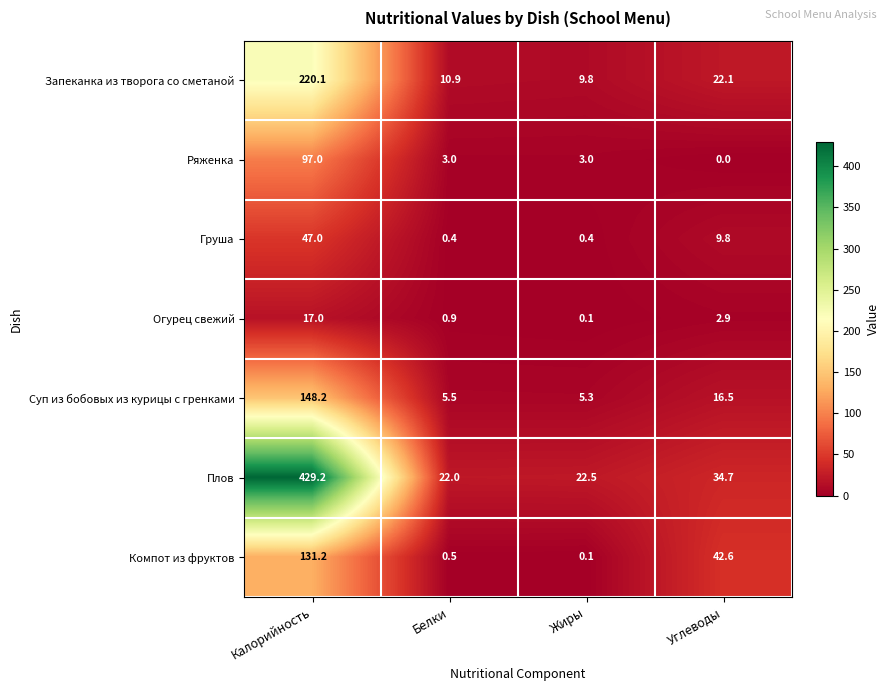

List the series in order of their peak value, highest first.

Плов, Запеканка из творога со сметаной, Суп из бобовых из курицы с гренками, Компот из фруктов, Ряженка, Груша, Огурец свежий